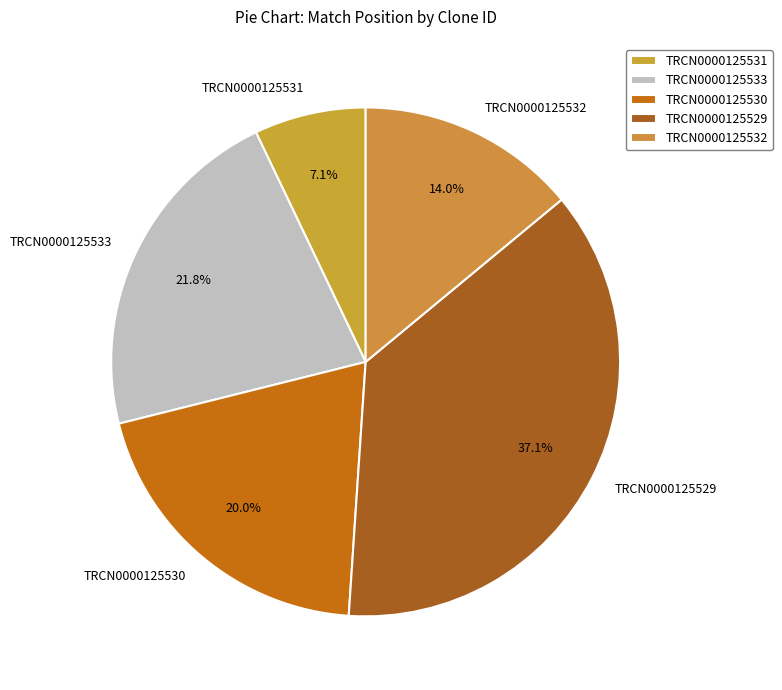

To the nearest percent, what portion does TRCN0000125530 represent?

20%